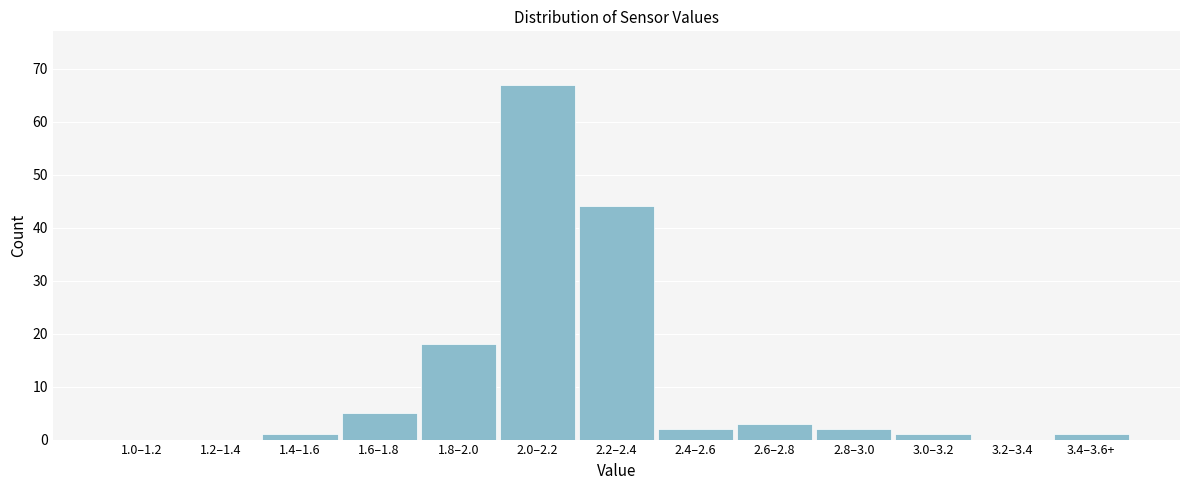

Reading right to left, what are all the values shown in this chart?

3.4–3.6+=1	3.2–3.4=0	3.0–3.2=1	2.8–3.0=2	2.6–2.8=3	2.4–2.6=2	2.2–2.4=44	2.0–2.2=67	1.8–2.0=18	1.6–1.8=5	1.4–1.6=1	1.2–1.4=0	1.0–1.2=0